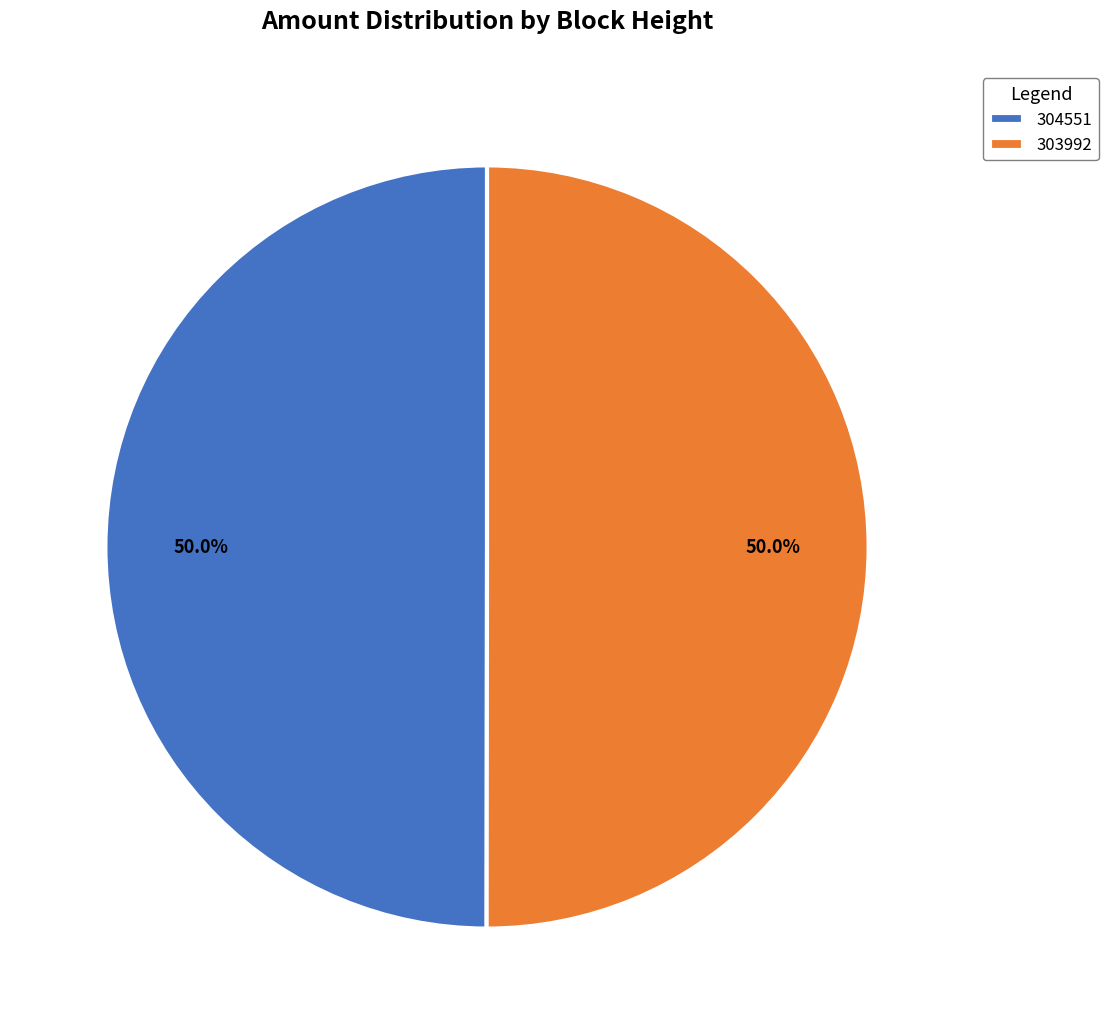

What portion of the pie excludes 303992?

50.0%